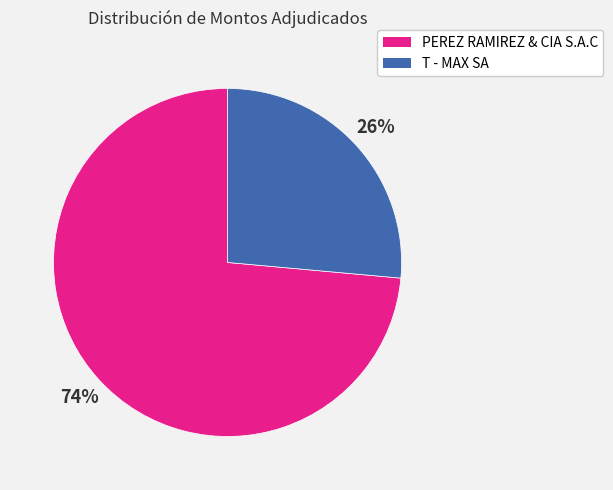

How many slices are in this pie chart?

2